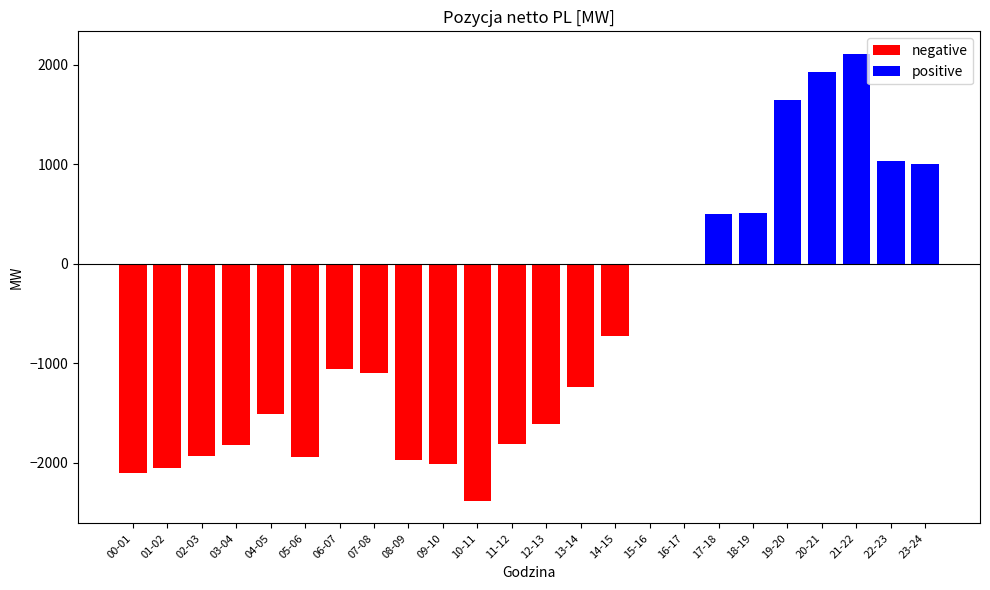

Between 06-07 and 16-17, which is larger?

16-17